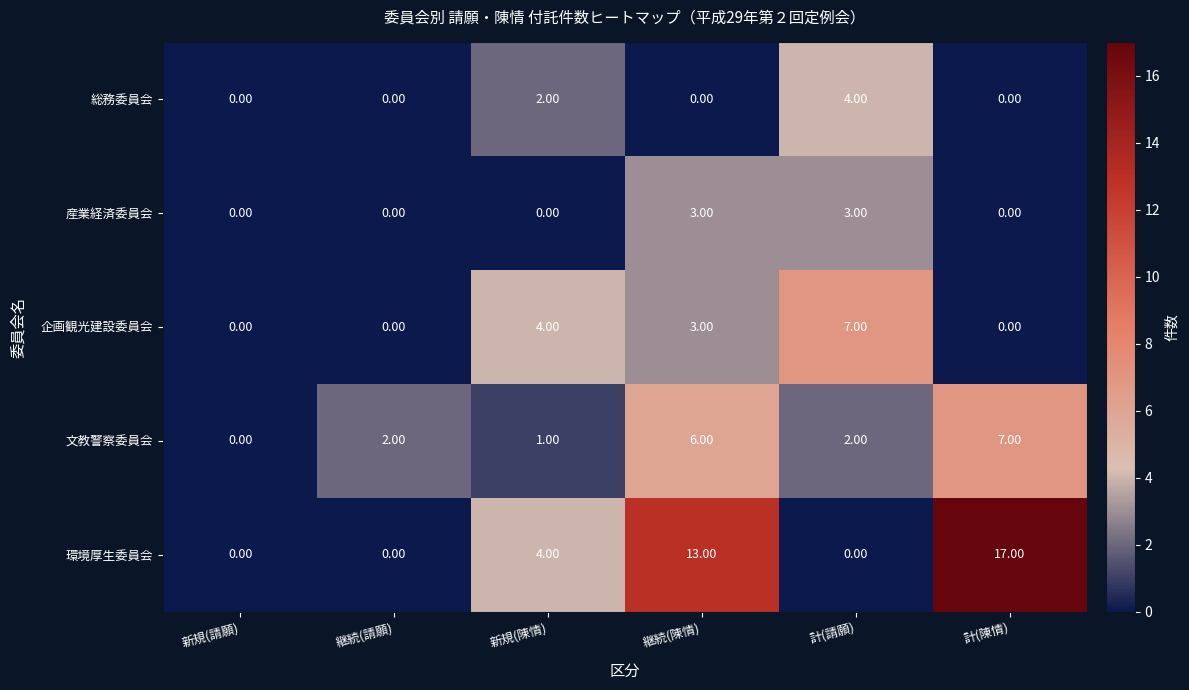

What is the sum of all 文教警察委員会 values?

18